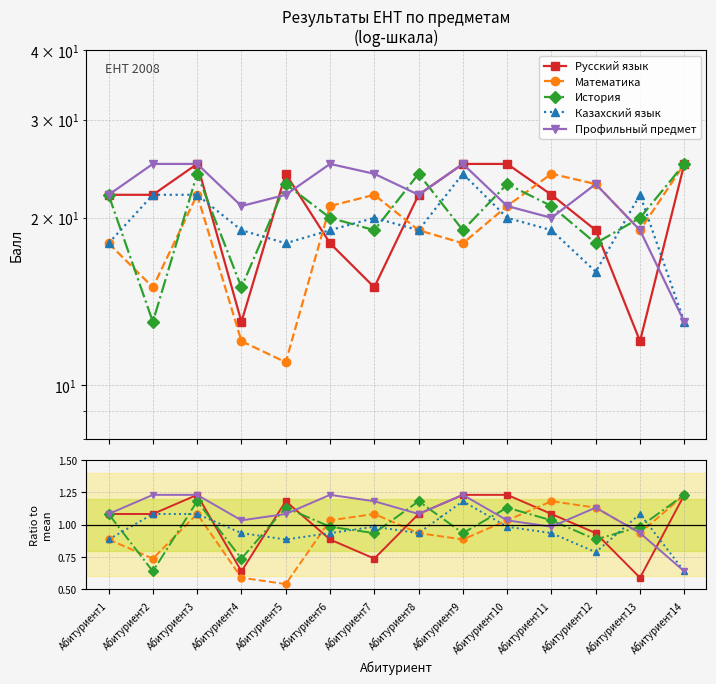

What is the total value across all series at Абитуриент10?

5.4